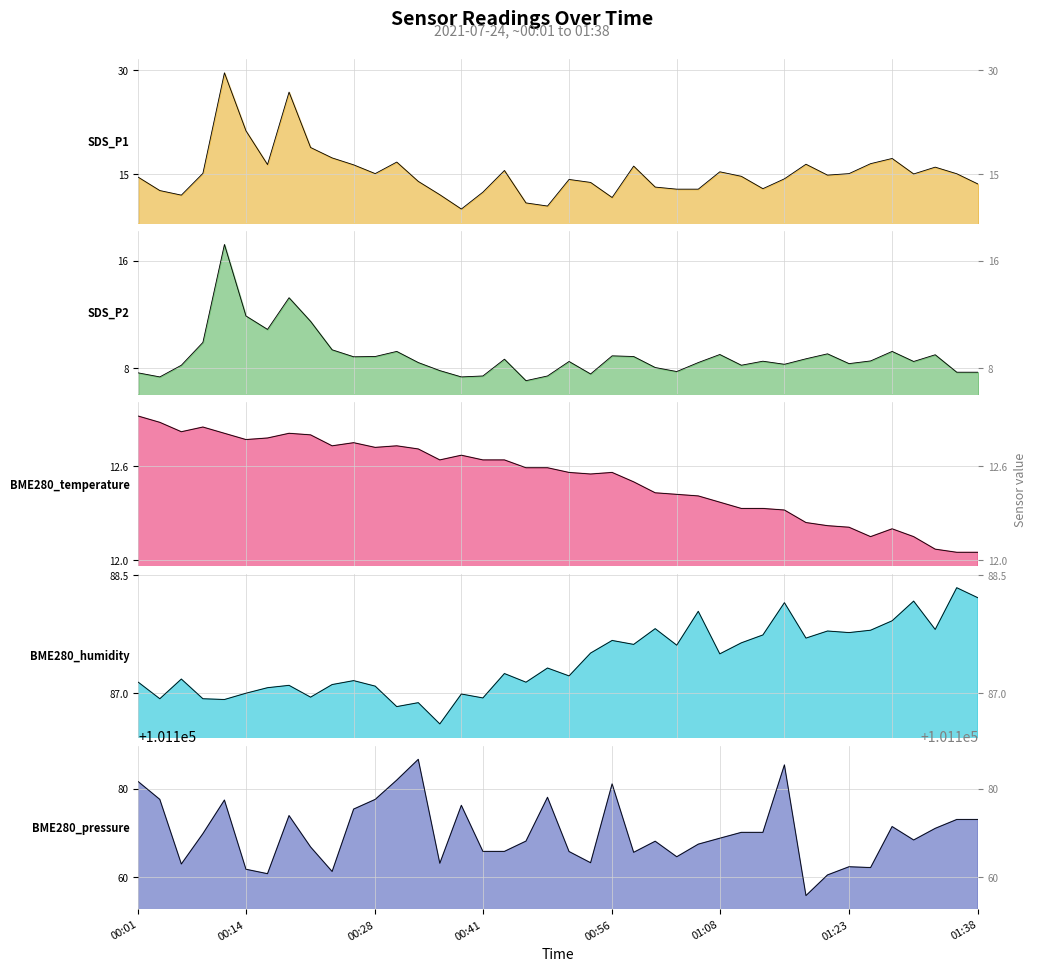

True or false: SDS_P1 and BME280_humidity intersect in this chart.

False